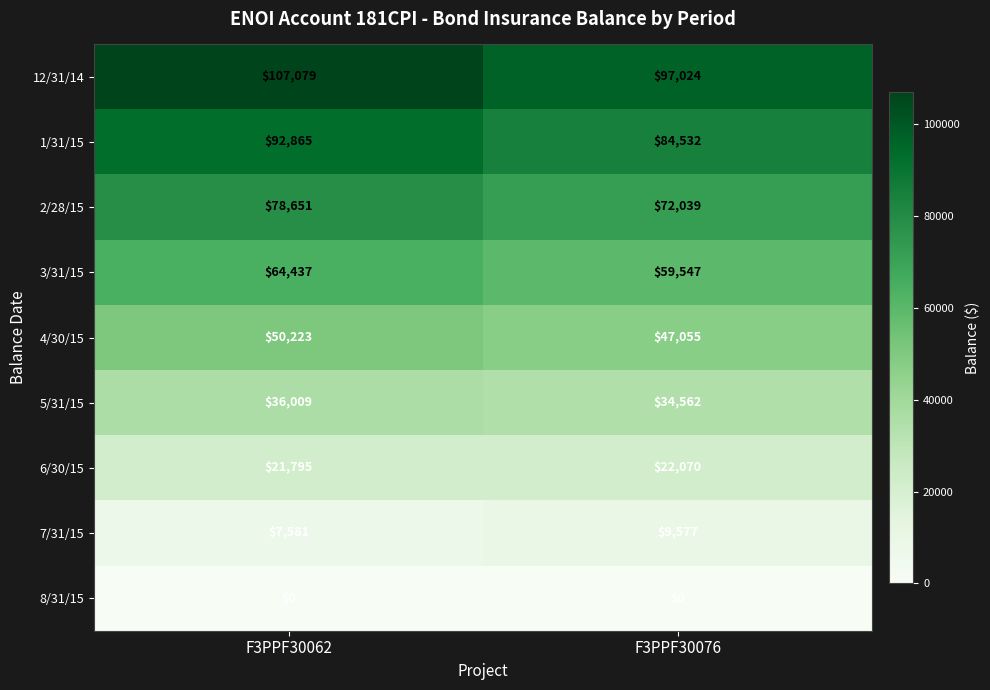

Rank the series by their maximum value, from lowest to highest.

8/31/15, 7/31/15, 6/30/15, 5/31/15, 4/30/15, 3/31/15, 2/28/15, 1/31/15, 12/31/14